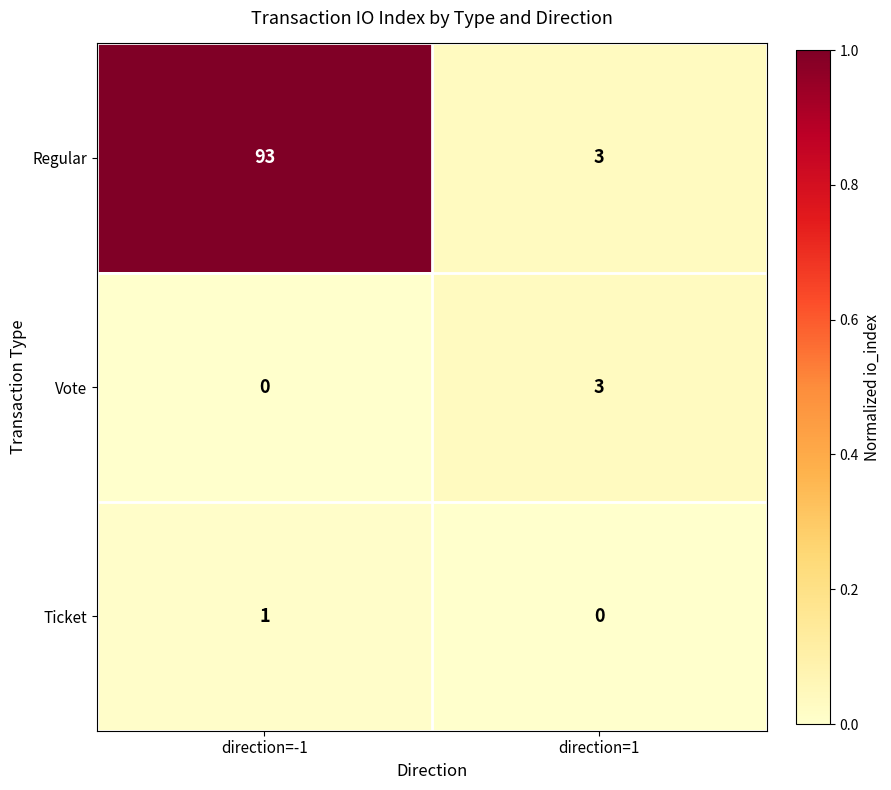

What is the average value of the Regular series?

48